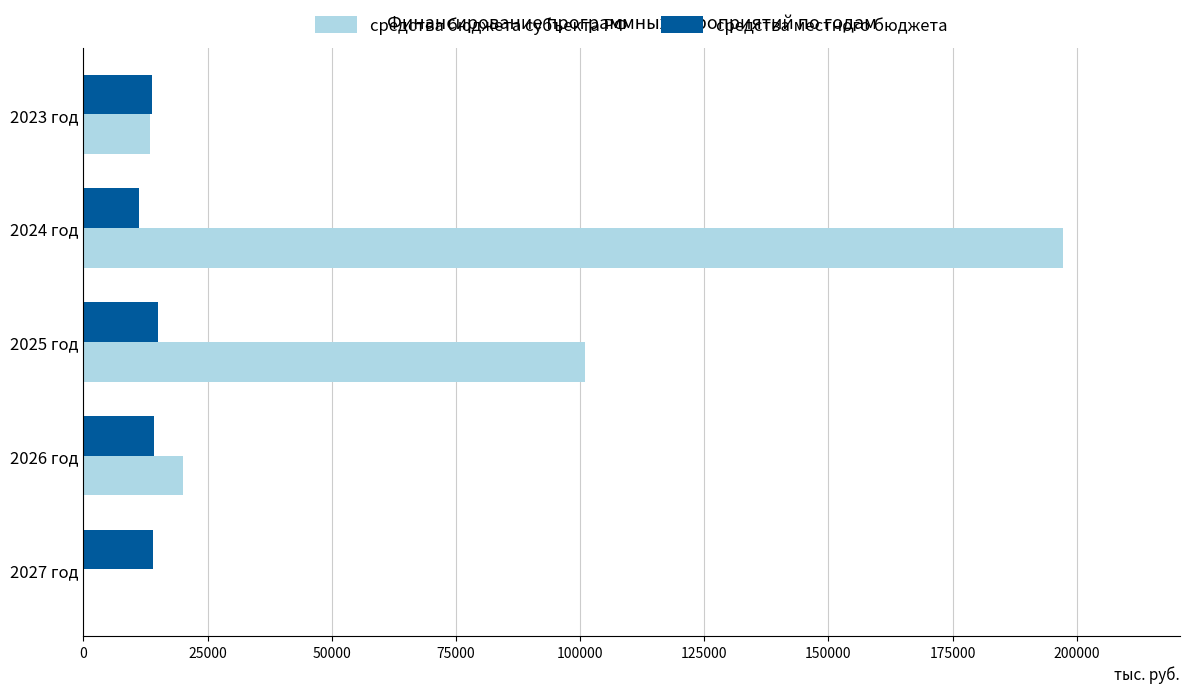

Which series has the largest total across all categories?

средства бюджета субъекта РФ